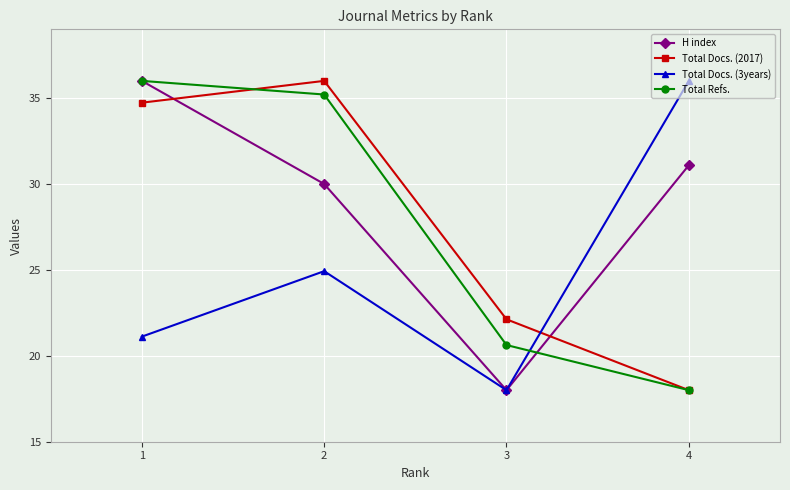

What are all the series names shown in the legend?

H index, Total Docs. (2017), Total Docs. (3years), Total Refs.